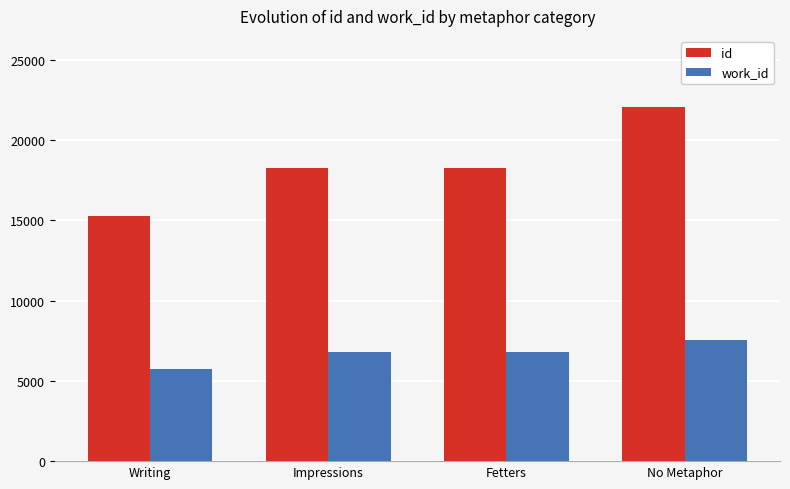

The value of id at Fetters is 18248. True or false?

True